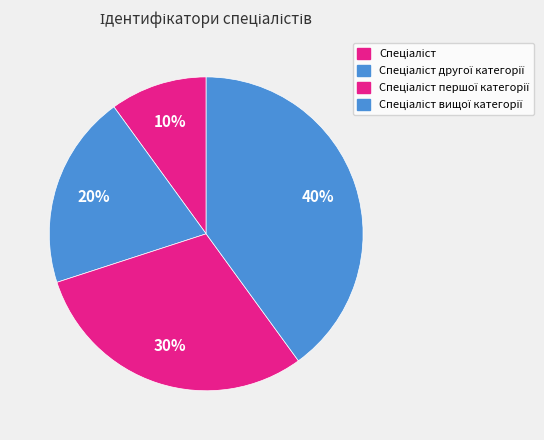

Count the number of slices in the pie.

4